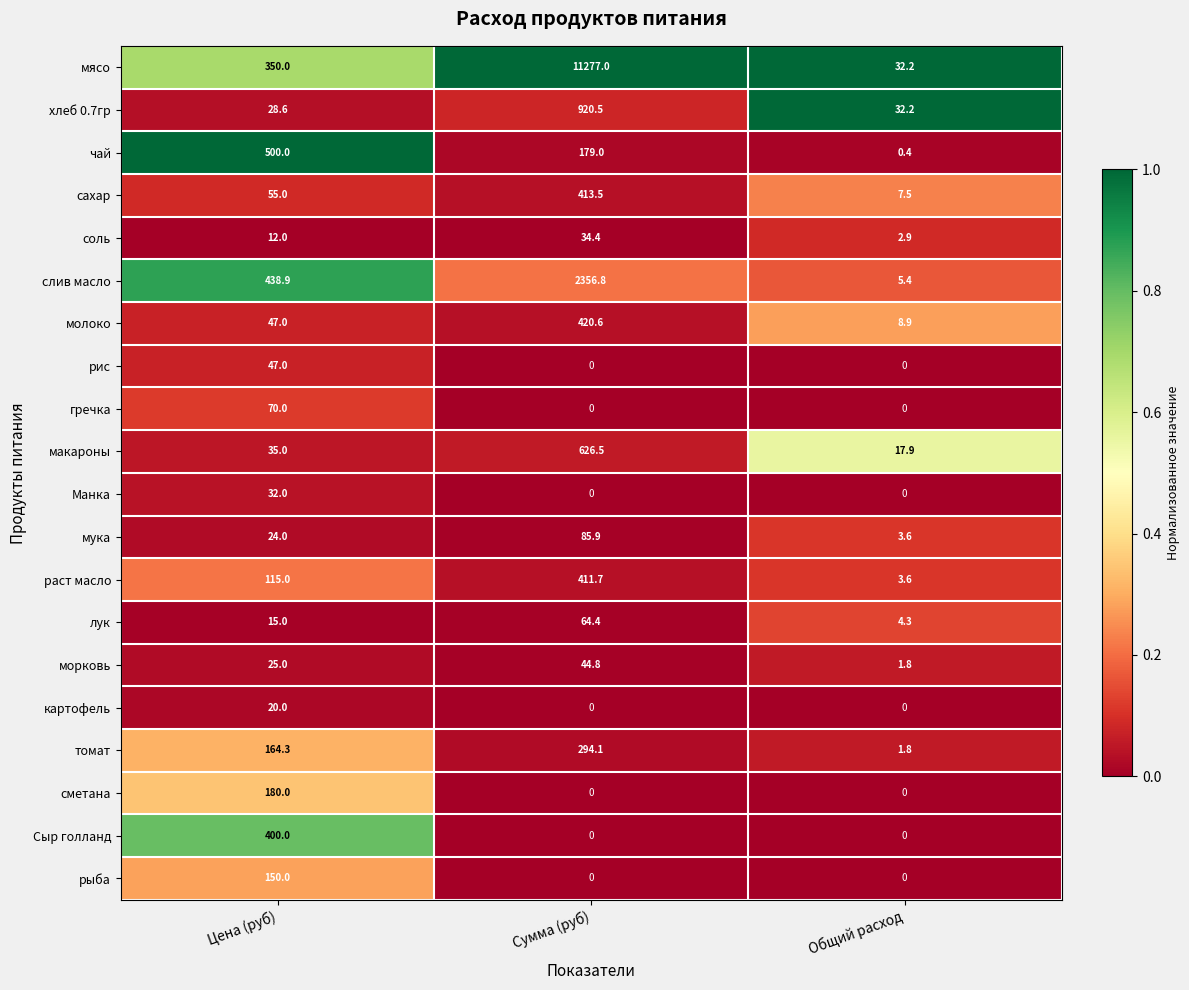

The value of сахар at Общий расход is 10.5. True or false?

False